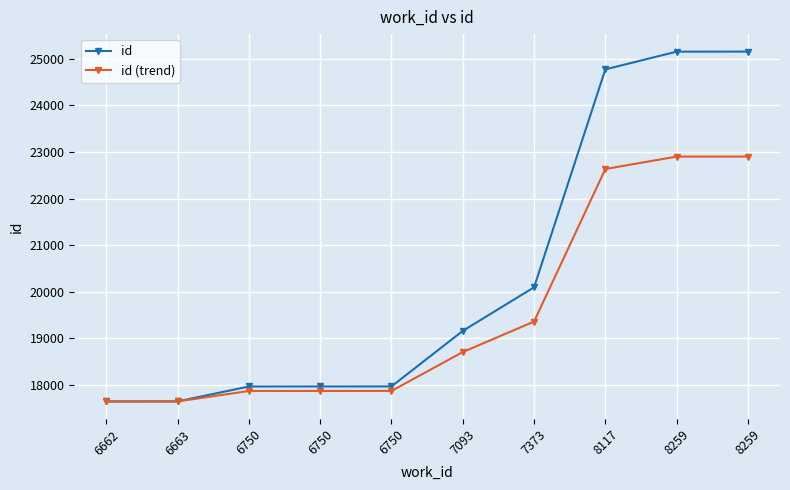

What is the spread (max minus min) of values at 6750?

96.3